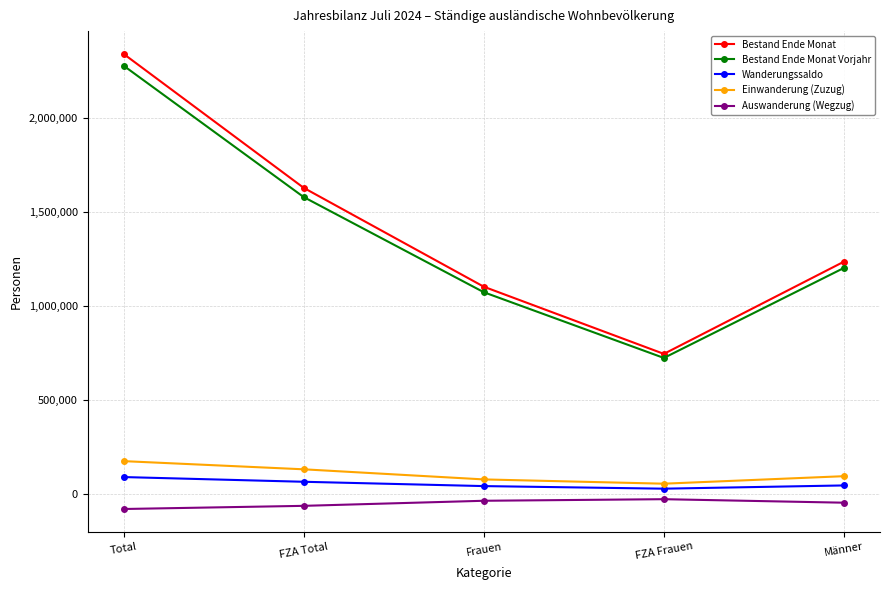

What is the minimum value for Wanderungssaldo?

30723